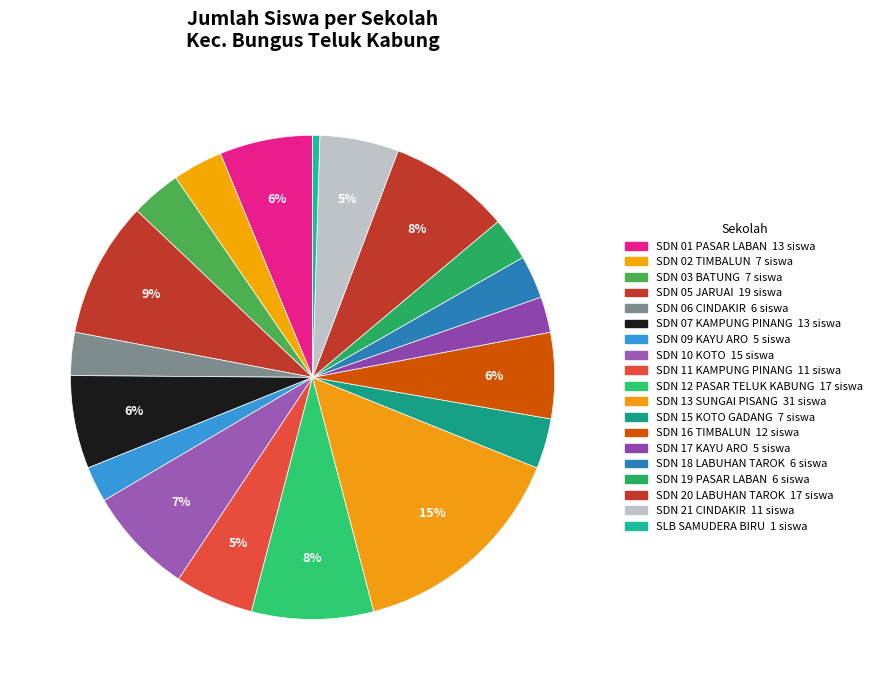

Which slice is the largest?

SD NEGERI 13 SUNGAI PISANG